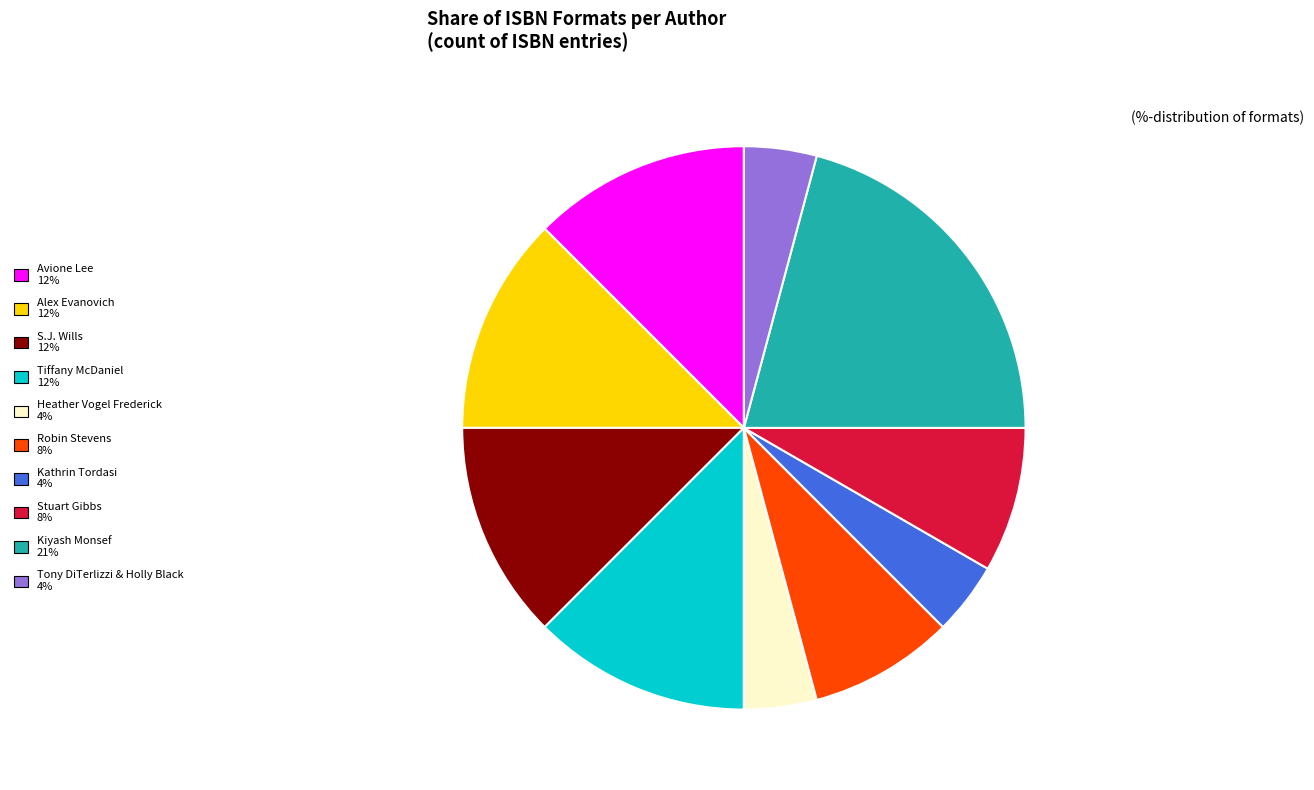

Is Tiffany McDaniel the majority of the pie?

No